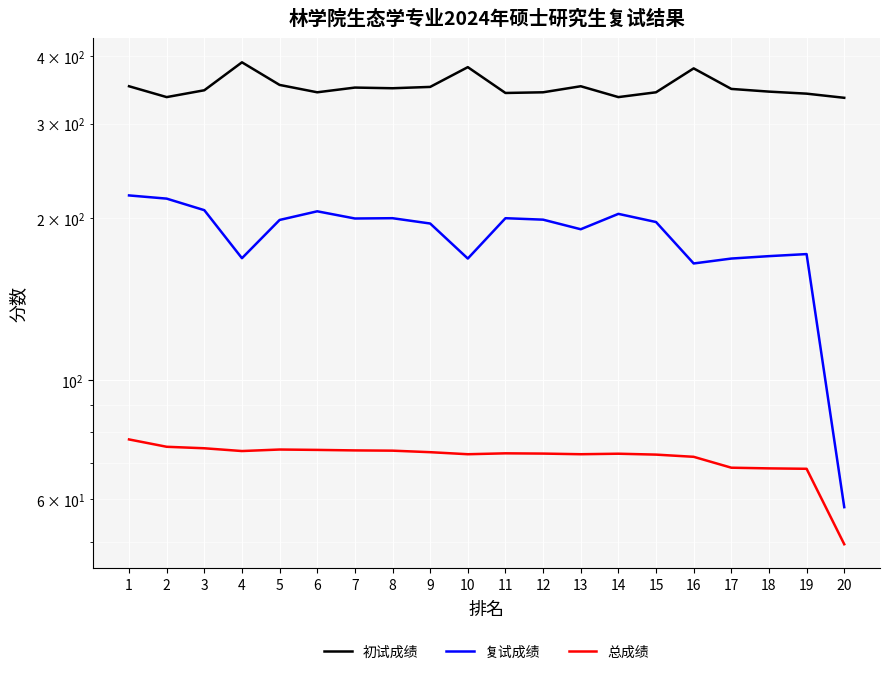

Where is the first local minimum for 总成绩?

4